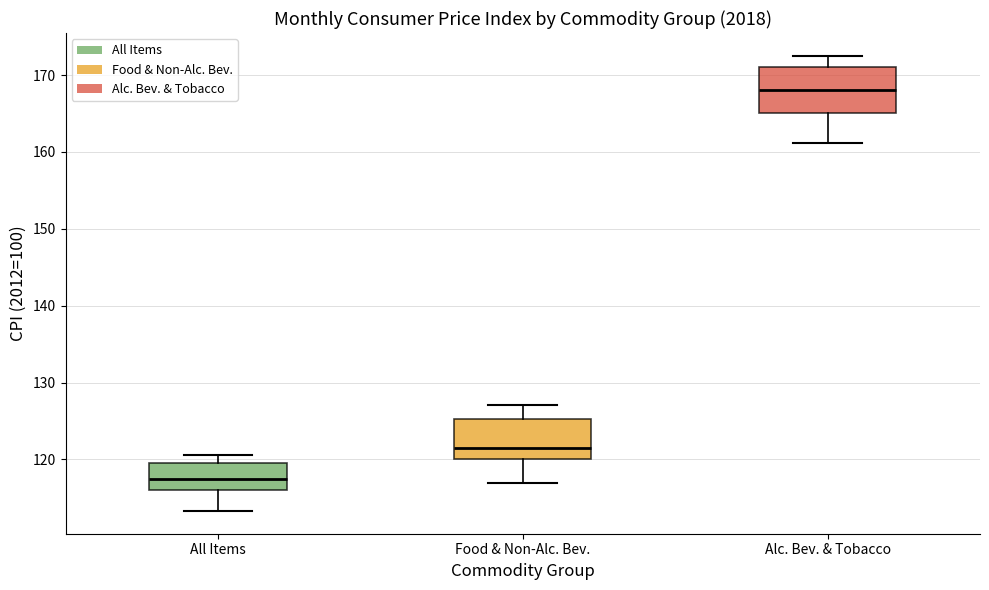

Where does the median line of the box for Food & Non-Alc. Bev. sit on the y-axis? The values are not printed on the chart, so give them approximately, as read against the axis.

122